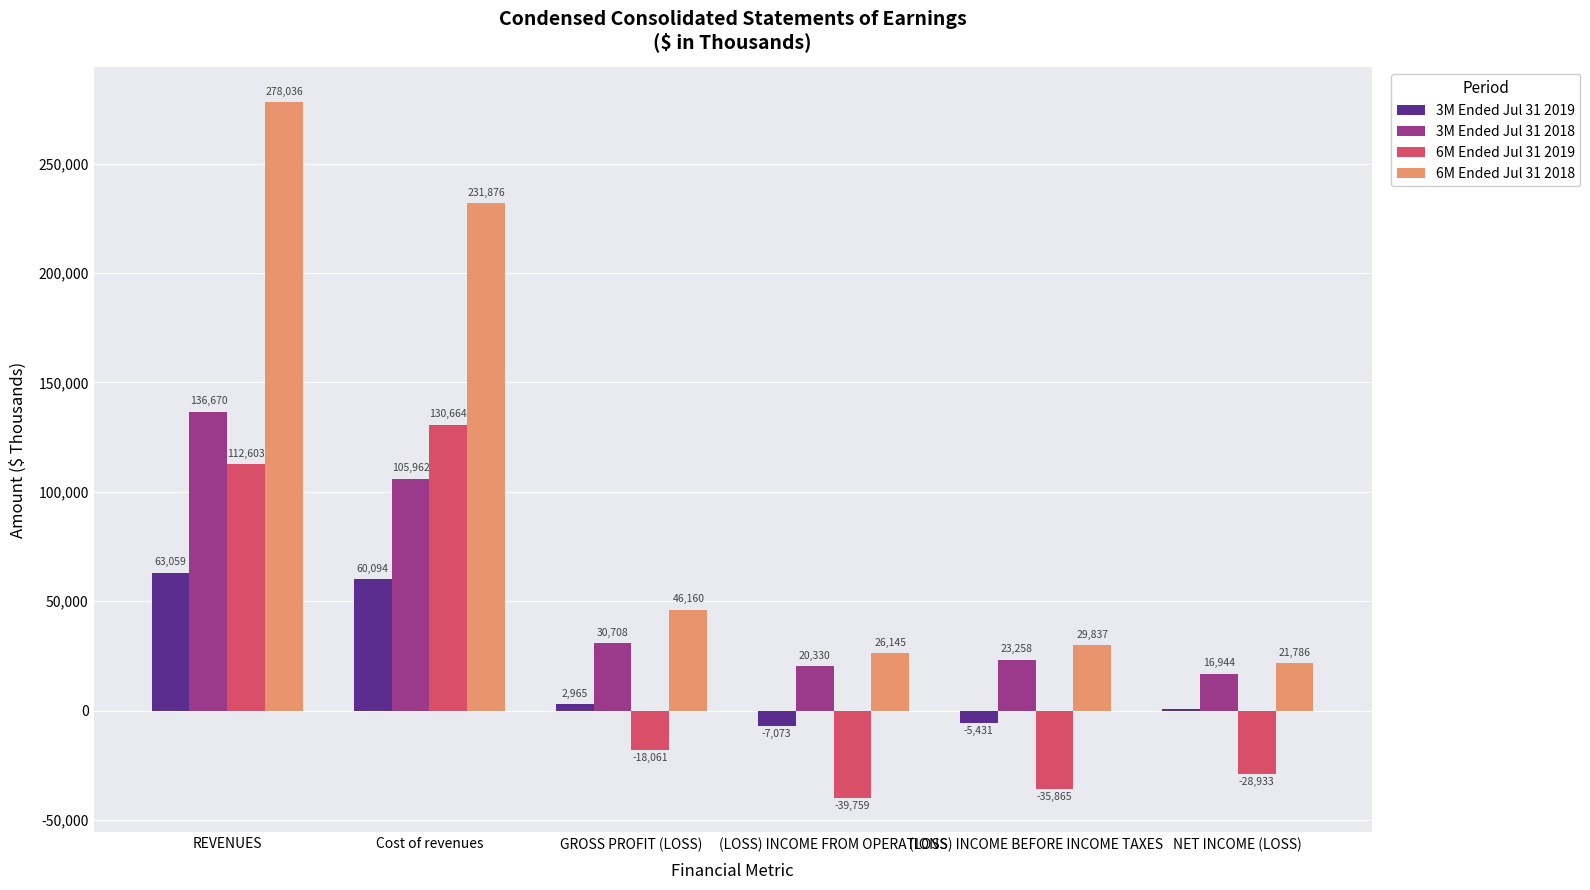

What is the average value of the 6M Ended Jul 31 2018 series?

105640